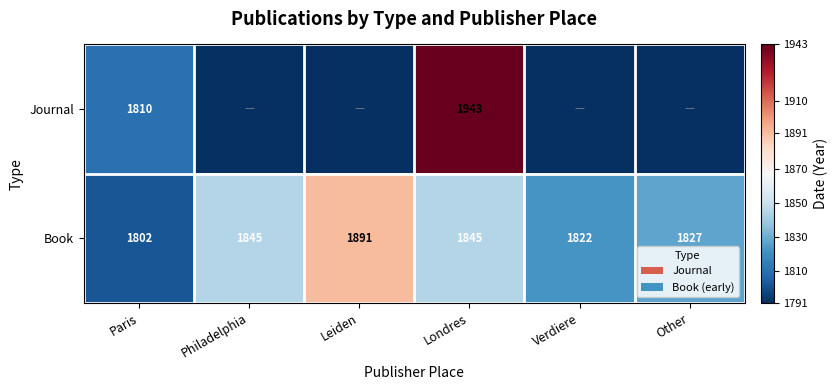

True or false: Book has a value of 564 at Londres.

False